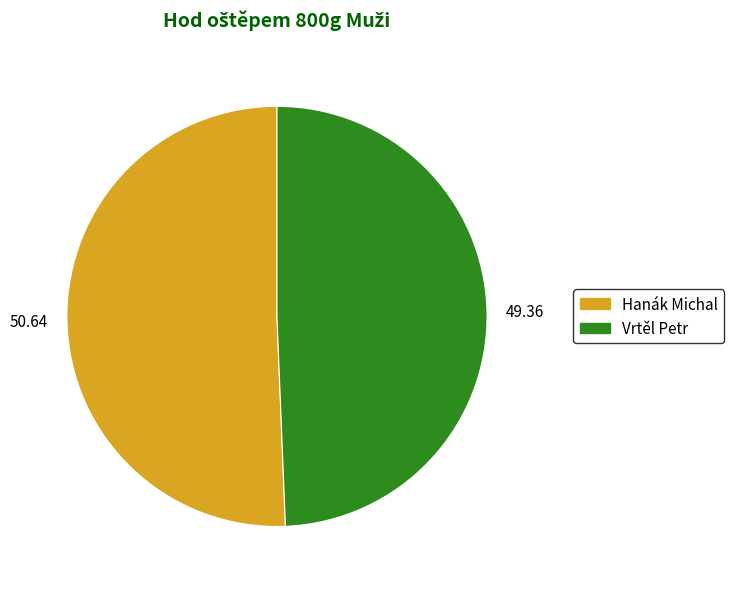

Which category accounts for the majority?

Hanák Michal